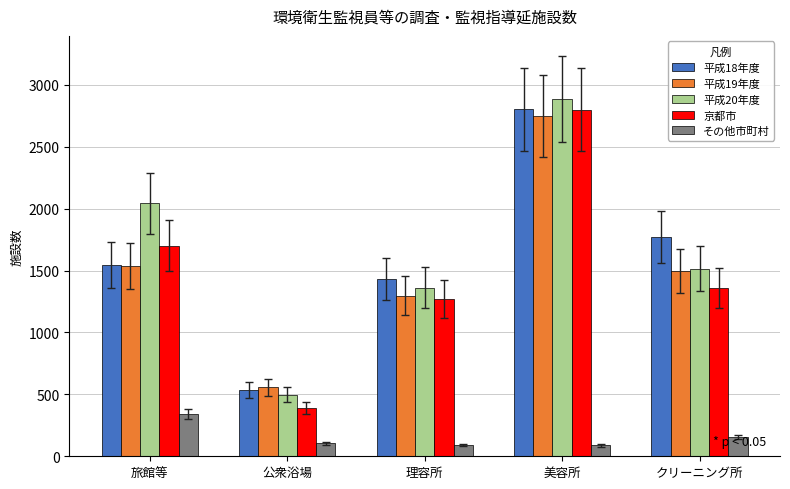

At which category is the sum across all series the highest?

美容所